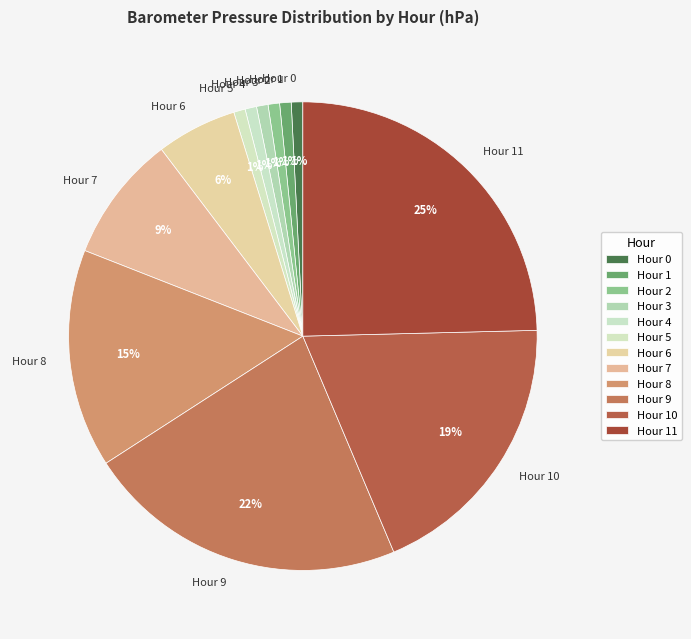

What percentage is the Hour 8 slice, to the nearest percent?

15%